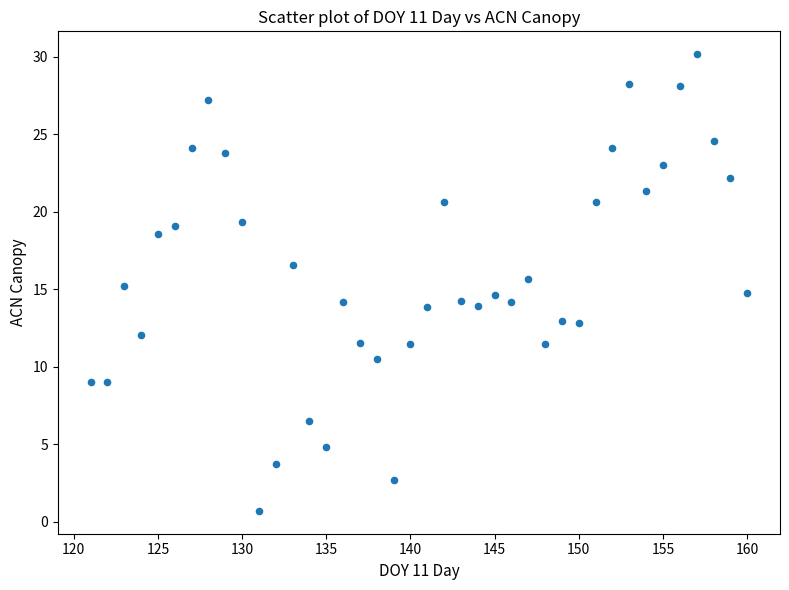

What is the range of Y values (max minus min)?

29.5